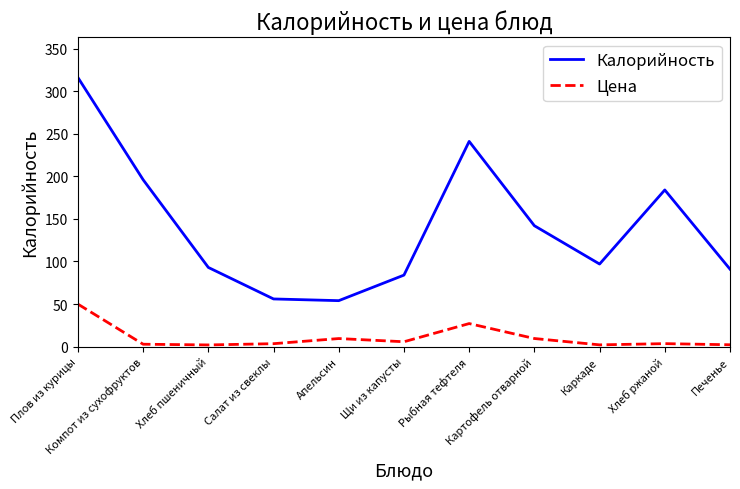

What is the difference between the second highest and second lowest values in the Цена series?

25.0